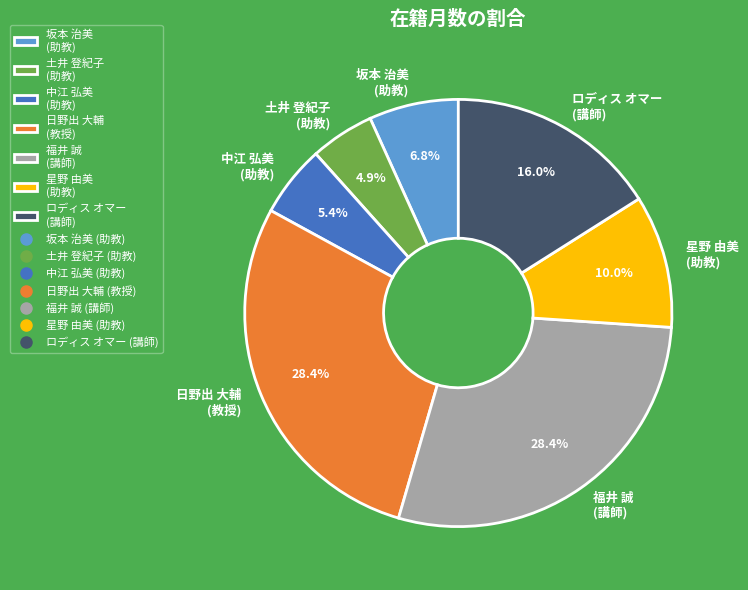

To the nearest percent, what is the difference between the largest and smallest slice percentages?

24%